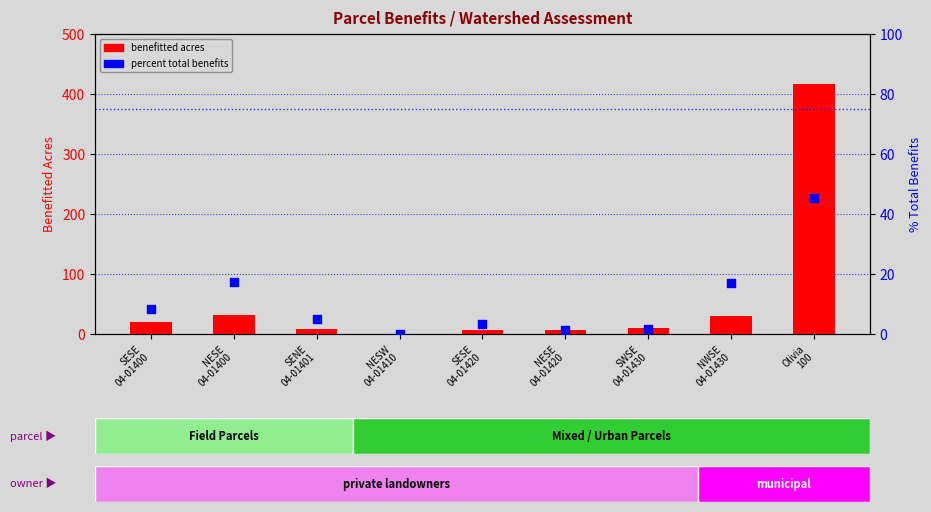

Which series has the largest total across all categories?

TOTAL BENEFITTED ACRES